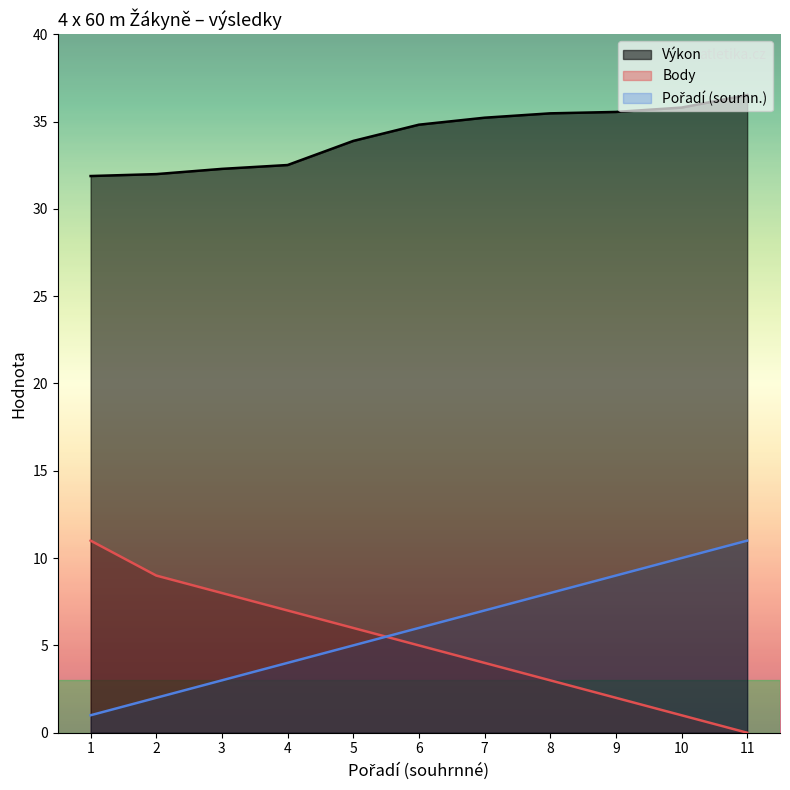

What are all the series names shown in the legend?

Pořadí (sourhn.), Výkon, Body